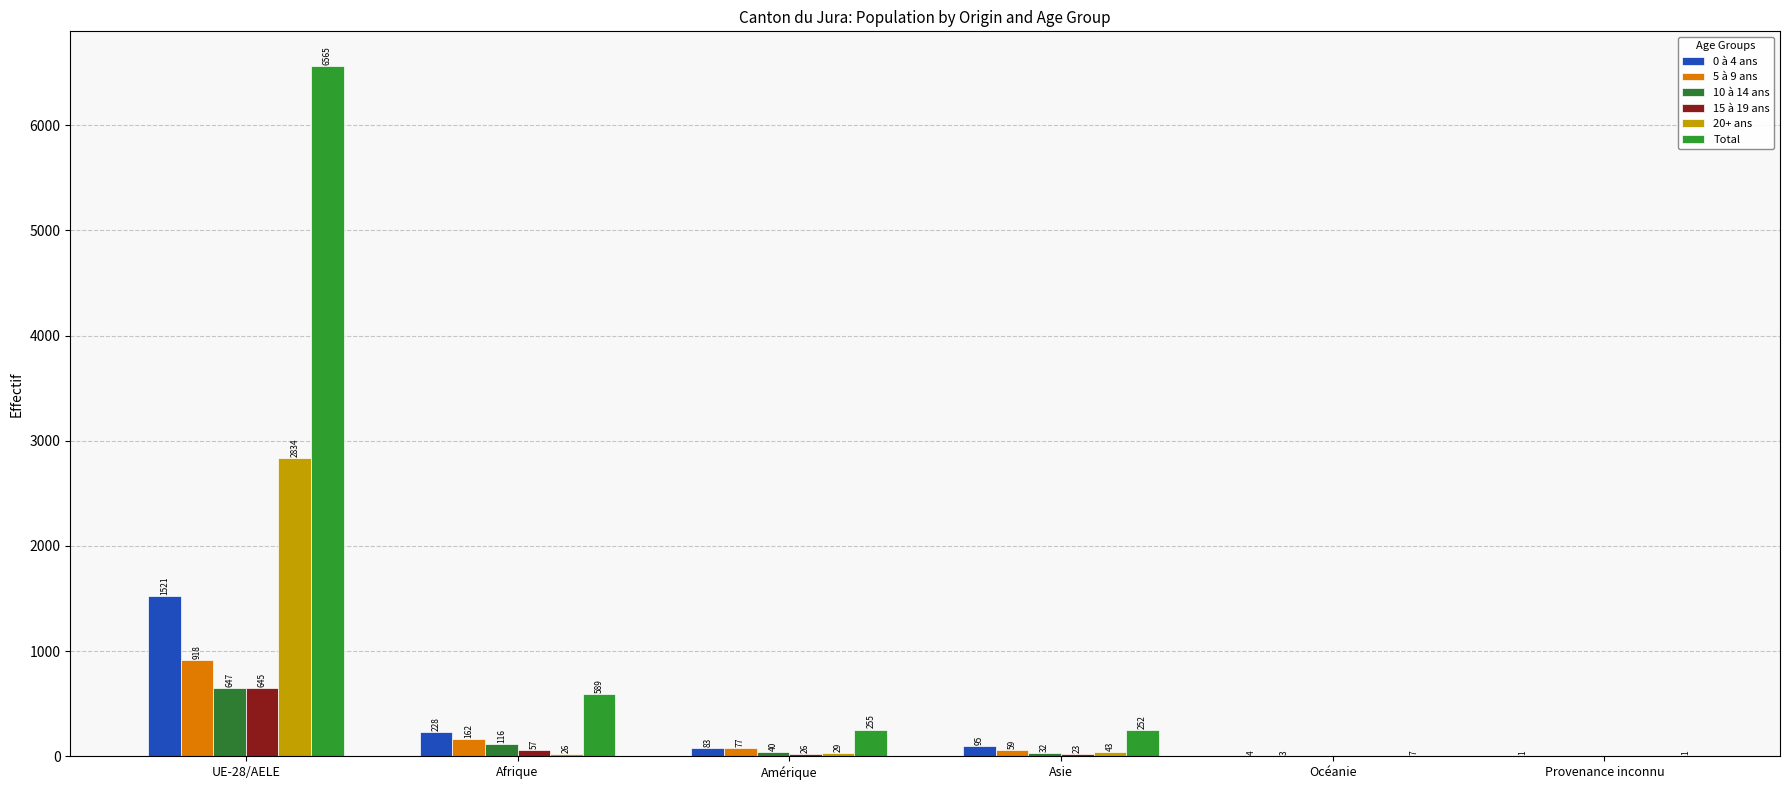

What is the total value across all series at UE-28/AELE?

13130